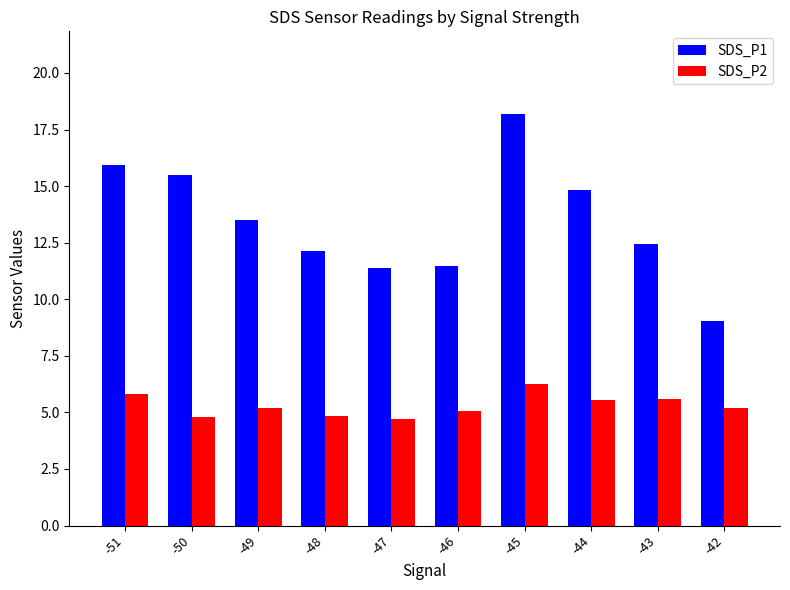

What is the difference between the maximum and second lowest values in the SDS_P1 series?

6.8